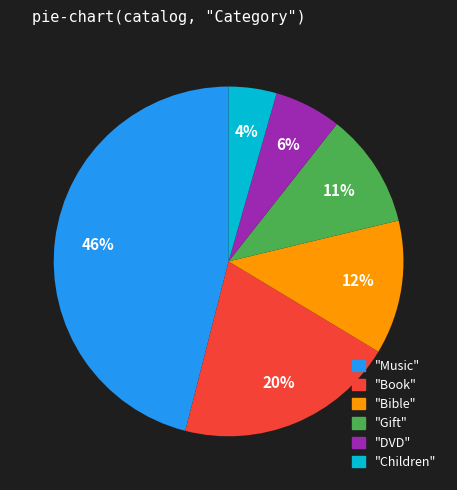

How many slices are in this pie chart?

6